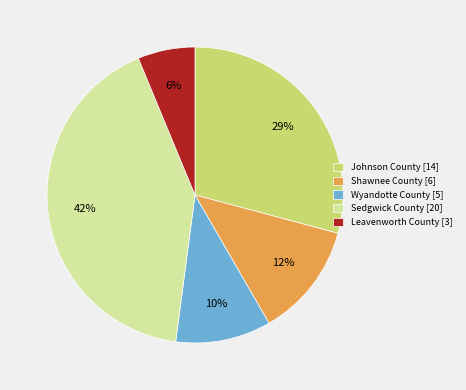

Which has a higher value, Wyandotte County [5] or Johnson County [14]?

Johnson County [14]